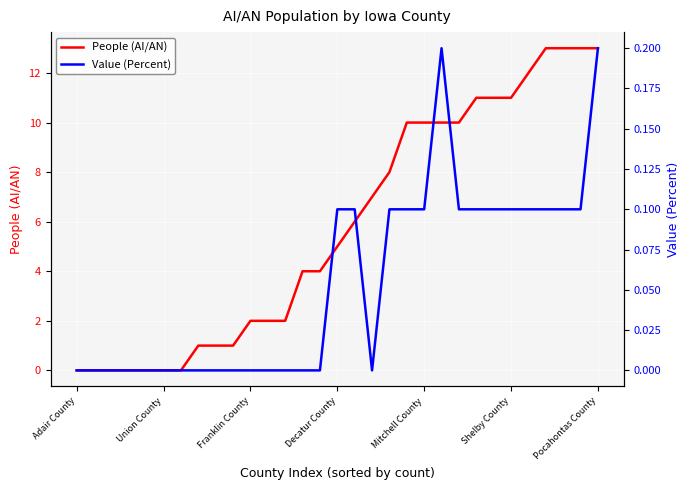

The value of People (AI/AN) at Decatur County is 3. True or false?

False